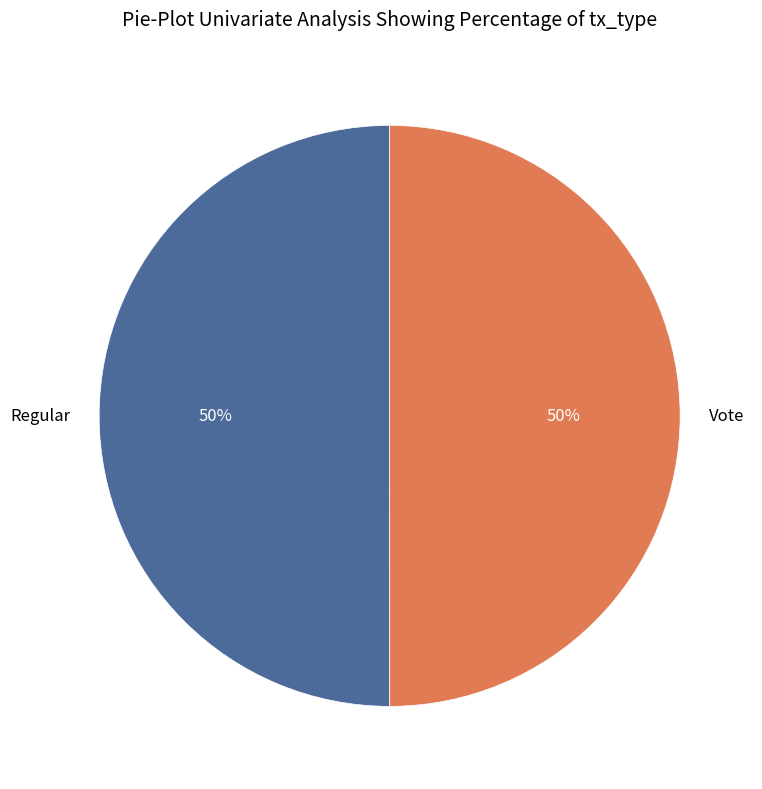

Count the number of slices in the pie.

2